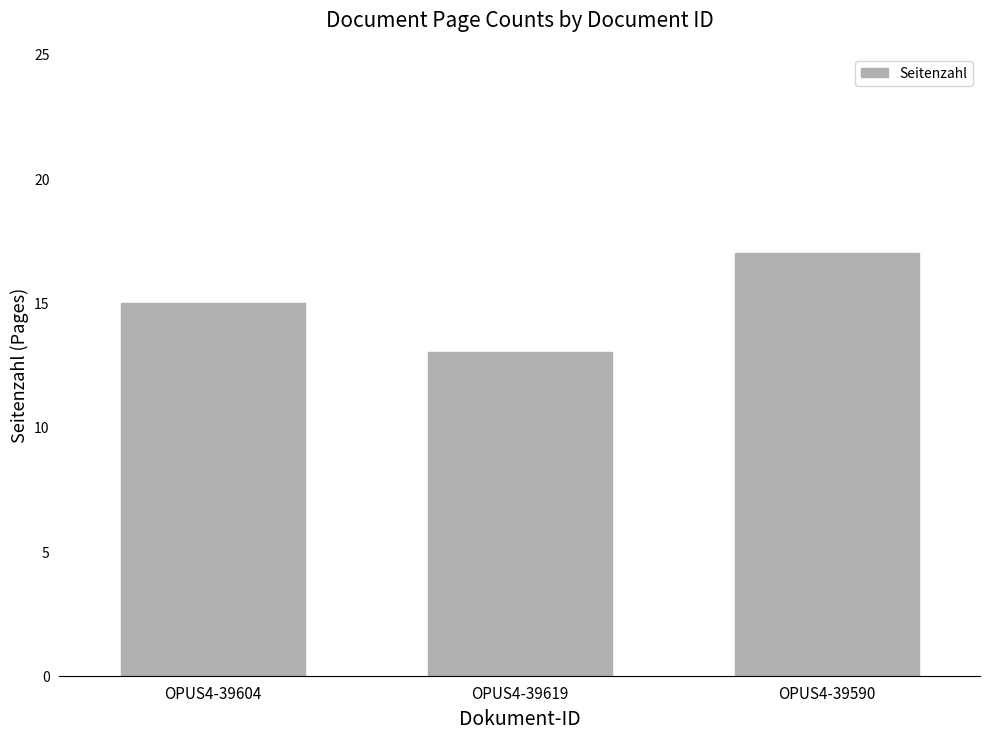

At which label is the value closest to 15?

OPUS4-39604